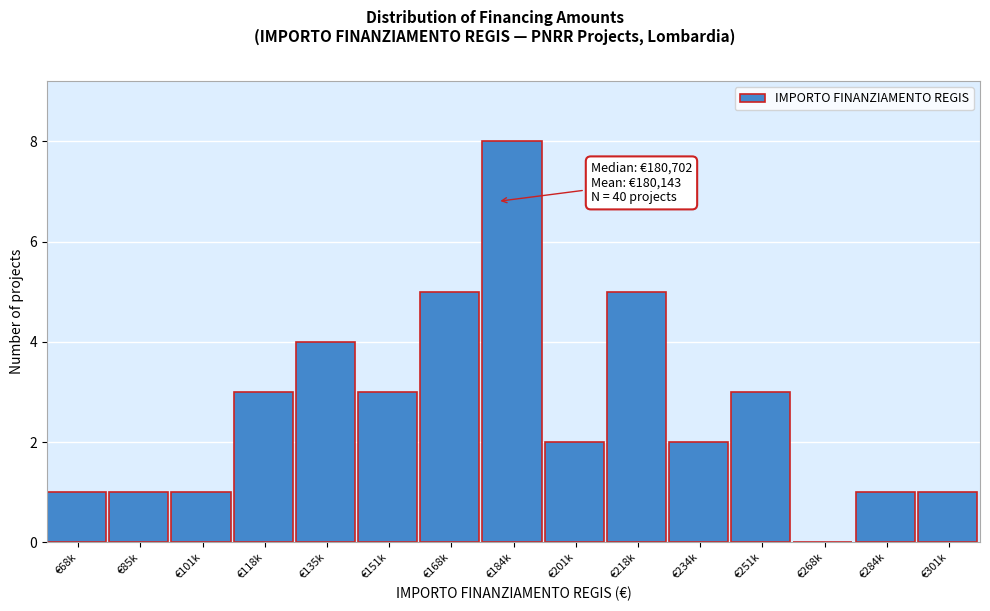

Reading left to right, extract all data points from this chart.

€68k=1	€85k=1	€101k=1	€118k=3	€135k=4	€151k=3	€168k=5	€184k=8	€201k=2	€218k=5	€234k=2	€251k=3	€268k=0	€284k=1	€301k=1